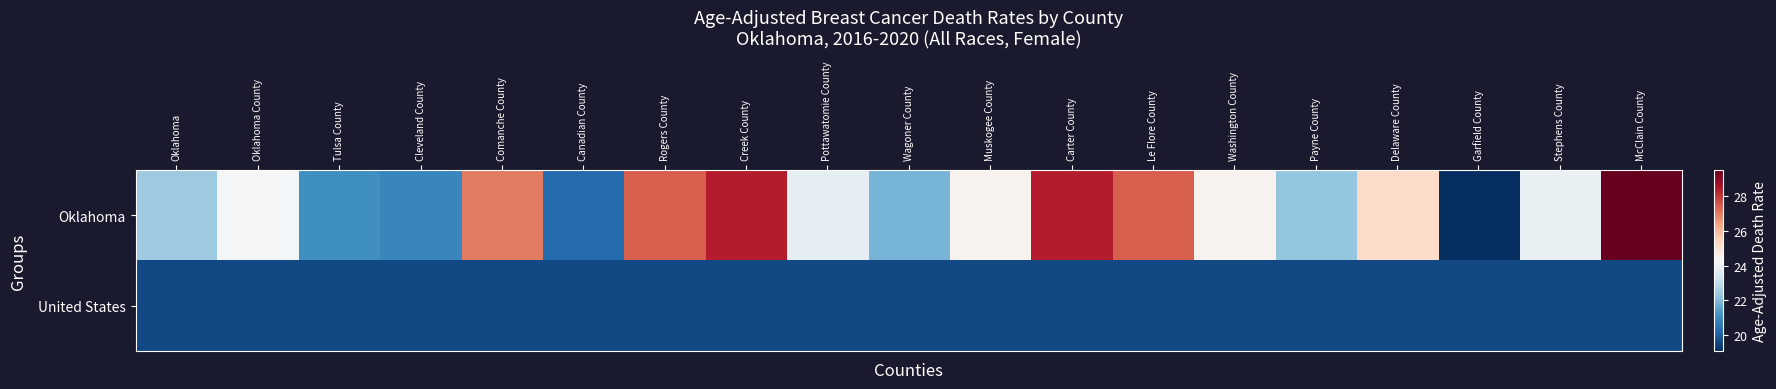

Rank the series by their maximum value, from highest to lowest.

Oklahoma, United States